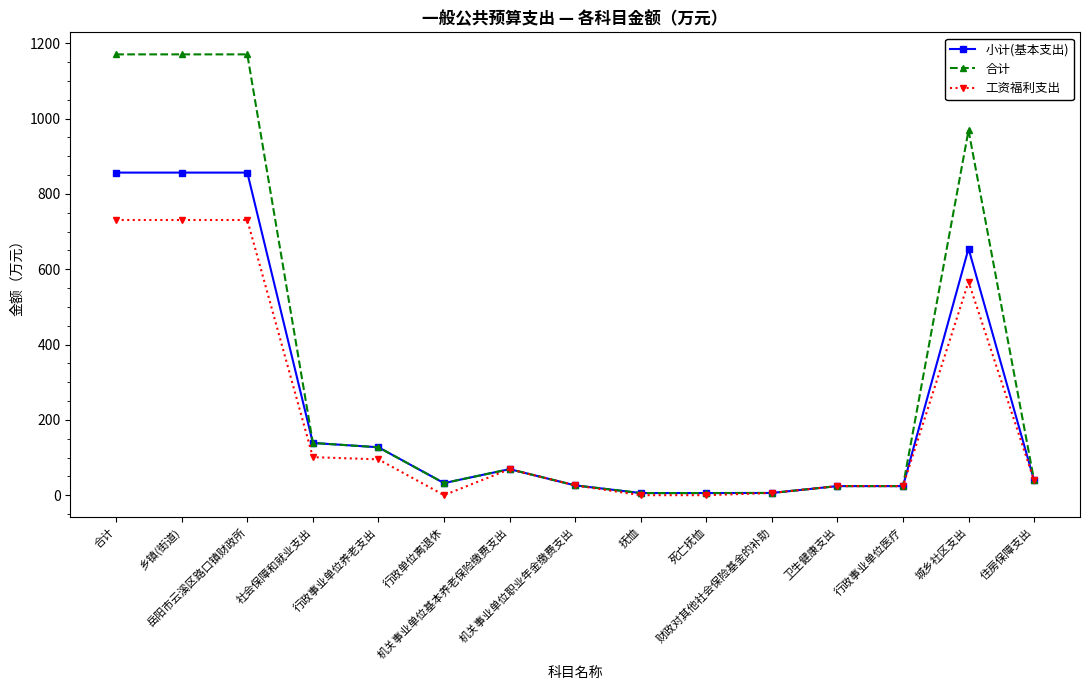

At how many categories does at least one series exceed 1010?

3